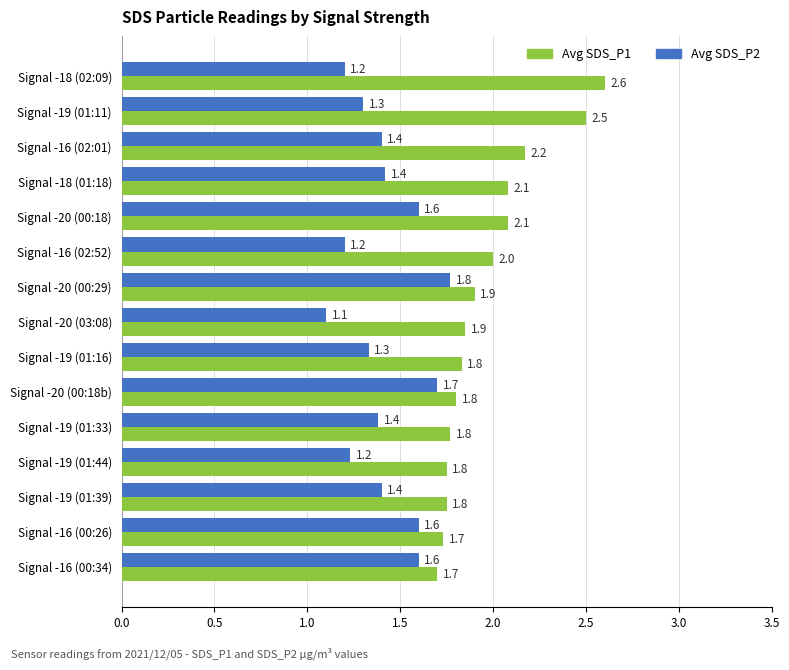

What are all the series names shown in the legend?

Avg SDS_P1, Avg SDS_P2